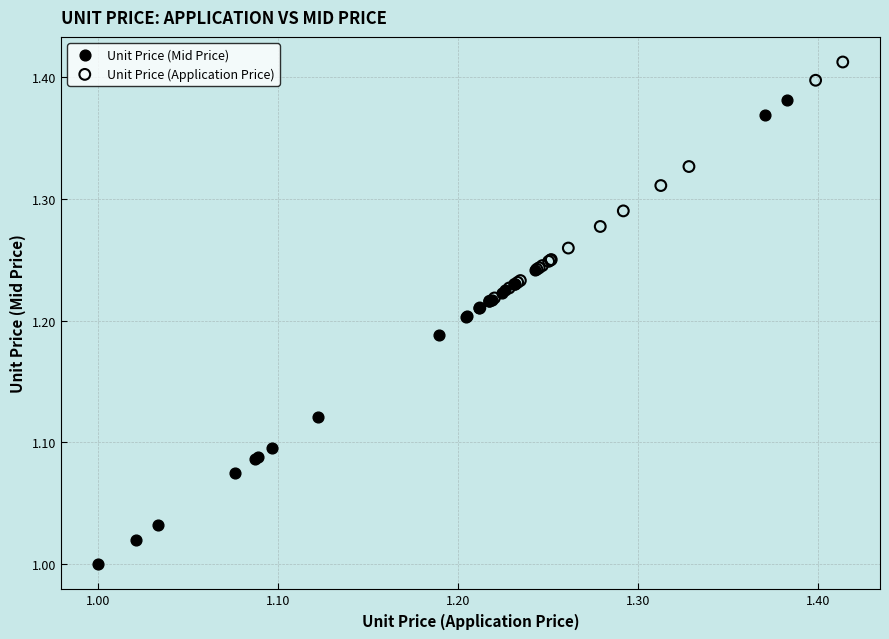

Which series has the widest spread of Y values?

Unit Price (Mid Price)